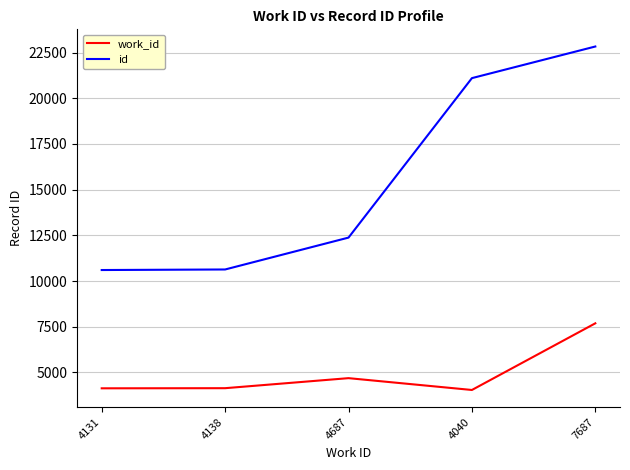

What is the maximum value for id?

22830